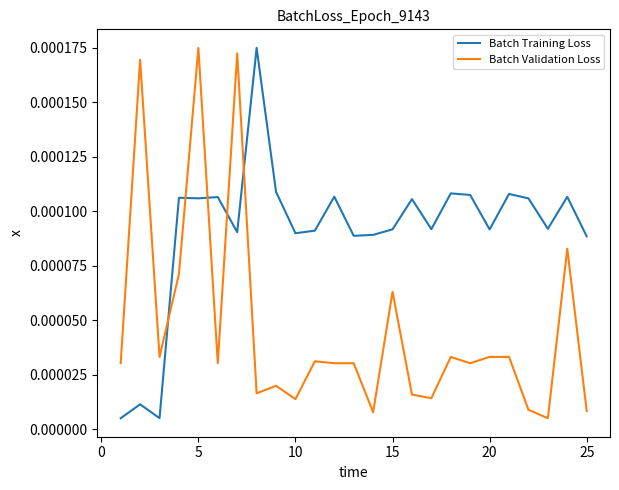

Which series has the largest total across all categories?

Batch Training Loss